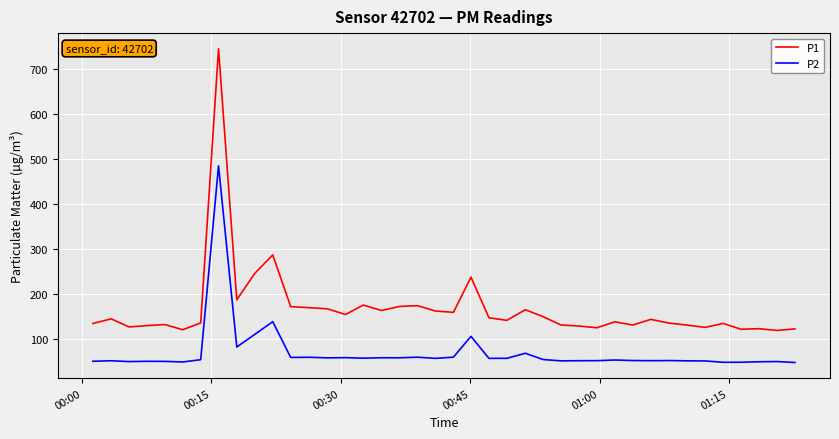

Which series has the largest range (max minus min)?

P1